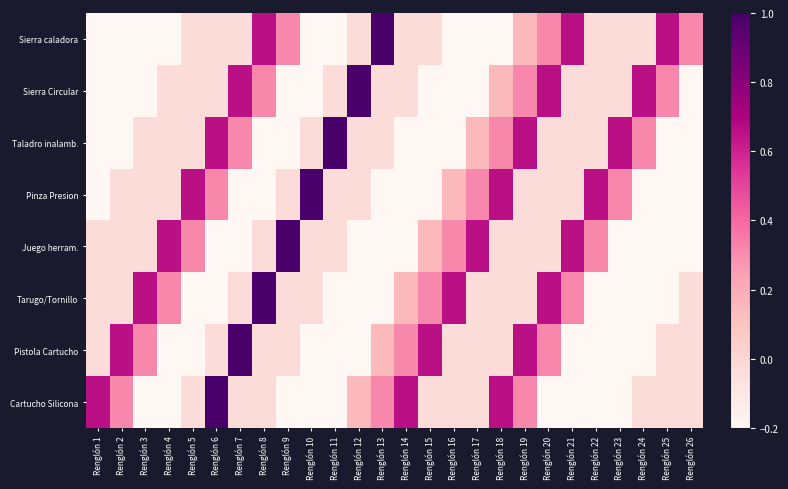

Reading left to right, extract all data points from this chart.

Sierra caladora: Renglón 1=-0.2	Renglón 2=-0.2	Renglón 3=-0.2	Renglón 4=-0.2	Renglón 5=-0.0	Renglón 6=-0.0	Renglón 7=-0.0	Renglón 8=0.7	Renglón 9=0.3	Renglón 10=-0.2	Renglón 11=-0.2	Renglón 12=-0.0	Renglón 13=1.0	Renglón 14=-0.0	Renglón 15=-0.0	Renglón 16=-0.2	Renglón 17=-0.2	Renglón 18=-0.2	Renglón 19=0.1	Renglón 20=0.3	Renglón 21=0.7	Renglón 22=-0.0	Renglón 23=-0.0	Renglón 24=-0.0	Renglón 25=0.7	Renglón 26=0.3
Sierra Circular: Renglón 1=-0.2	Renglón 2=-0.2	Renglón 3=-0.2	Renglón 4=-0.0	Renglón 5=-0.0	Renglón 6=-0.0	Renglón 7=0.7	Renglón 8=0.3	Renglón 9=-0.2	Renglón 10=-0.2	Renglón 11=-0.0	Renglón 12=1.0	Renglón 13=-0.0	Renglón 14=-0.0	Renglón 15=-0.2	Renglón 16=-0.2	Renglón 17=-0.2	Renglón 18=0.1	Renglón 19=0.3	Renglón 20=0.7	Renglón 21=-0.0	Renglón 22=-0.0	Renglón 23=-0.0	Renglón 24=0.7	Renglón 25=0.3	Renglón 26=-0.2
Taladro inalamb.: Renglón 1=-0.2	Renglón 2=-0.2	Renglón 3=-0.0	Renglón 4=-0.0	Renglón 5=-0.0	Renglón 6=0.7	Renglón 7=0.3	Renglón 8=-0.2	Renglón 9=-0.2	Renglón 10=-0.0	Renglón 11=1.0	Renglón 12=-0.0	Renglón 13=-0.0	Renglón 14=-0.2	Renglón 15=-0.2	Renglón 16=-0.2	Renglón 17=0.1	Renglón 18=0.3	Renglón 19=0.7	Renglón 20=-0.0	Renglón 21=-0.0	Renglón 22=-0.0	Renglón 23=0.7	Renglón 24=0.3	Renglón 25=-0.2	Renglón 26=-0.2
Pinza Presion: Renglón 1=-0.2	Renglón 2=-0.0	Renglón 3=-0.0	Renglón 4=-0.0	Renglón 5=0.7	Renglón 6=0.3	Renglón 7=-0.2	Renglón 8=-0.2	Renglón 9=-0.0	Renglón 10=1.0	Renglón 11=-0.0	Renglón 12=-0.0	Renglón 13=-0.2	Renglón 14=-0.2	Renglón 15=-0.2	Renglón 16=0.1	Renglón 17=0.3	Renglón 18=0.7	Renglón 19=-0.0	Renglón 20=-0.0	Renglón 21=-0.0	Renglón 22=0.7	Renglón 23=0.3	Renglón 24=-0.2	Renglón 25=-0.2	Renglón 26=-0.2
Juego herram.: Renglón 1=-0.0	Renglón 2=-0.0	Renglón 3=-0.0	Renglón 4=0.7	Renglón 5=0.3	Renglón 6=-0.2	Renglón 7=-0.2	Renglón 8=-0.0	Renglón 9=1.0	Renglón 10=-0.0	Renglón 11=-0.0	Renglón 12=-0.2	Renglón 13=-0.2	Renglón 14=-0.2	Renglón 15=0.1	Renglón 16=0.3	Renglón 17=0.7	Renglón 18=-0.0	Renglón 19=-0.0	Renglón 20=-0.0	Renglón 21=0.7	Renglón 22=0.3	Renglón 23=-0.2	Renglón 24=-0.2	Renglón 25=-0.2	Renglón 26=-0.2
Tarugo/Tornillo: Renglón 1=-0.0	Renglón 2=-0.0	Renglón 3=0.7	Renglón 4=0.3	Renglón 5=-0.2	Renglón 6=-0.2	Renglón 7=-0.0	Renglón 8=1.0	Renglón 9=-0.0	Renglón 10=-0.0	Renglón 11=-0.2	Renglón 12=-0.2	Renglón 13=-0.2	Renglón 14=0.1	Renglón 15=0.3	Renglón 16=0.7	Renglón 17=-0.0	Renglón 18=-0.0	Renglón 19=-0.0	Renglón 20=0.7	Renglón 21=0.3	Renglón 22=-0.2	Renglón 23=-0.2	Renglón 24=-0.2	Renglón 25=-0.2	Renglón 26=-0.0
Pistola Cartucho: Renglón 1=-0.0	Renglón 2=0.7	Renglón 3=0.3	Renglón 4=-0.2	Renglón 5=-0.2	Renglón 6=-0.0	Renglón 7=1.0	Renglón 8=-0.0	Renglón 9=-0.0	Renglón 10=-0.2	Renglón 11=-0.2	Renglón 12=-0.2	Renglón 13=0.1	Renglón 14=0.3	Renglón 15=0.7	Renglón 16=-0.0	Renglón 17=-0.0	Renglón 18=-0.0	Renglón 19=0.7	Renglón 20=0.3	Renglón 21=-0.2	Renglón 22=-0.2	Renglón 23=-0.2	Renglón 24=-0.2	Renglón 25=-0.0	Renglón 26=-0.0
Cartucho Silicona: Renglón 1=0.7	Renglón 2=0.3	Renglón 3=-0.2	Renglón 4=-0.2	Renglón 5=-0.0	Renglón 6=1.0	Renglón 7=-0.0	Renglón 8=-0.0	Renglón 9=-0.2	Renglón 10=-0.2	Renglón 11=-0.2	Renglón 12=0.1	Renglón 13=0.3	Renglón 14=0.7	Renglón 15=-0.0	Renglón 16=-0.0	Renglón 17=-0.0	Renglón 18=0.7	Renglón 19=0.3	Renglón 20=-0.2	Renglón 21=-0.2	Renglón 22=-0.2	Renglón 23=-0.2	Renglón 24=-0.0	Renglón 25=-0.0	Renglón 26=-0.0